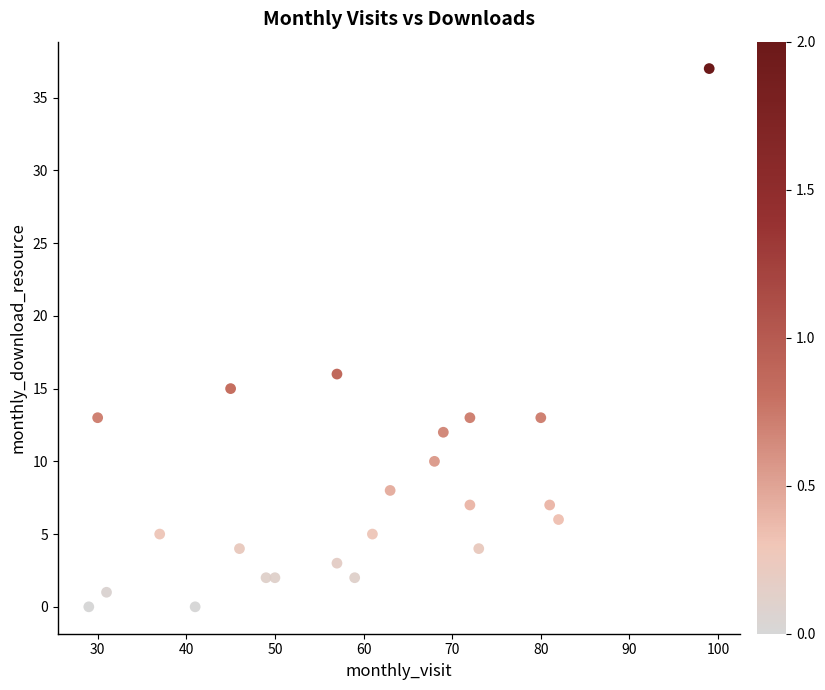

What Y value in the scatter plot is closest to 18?

16